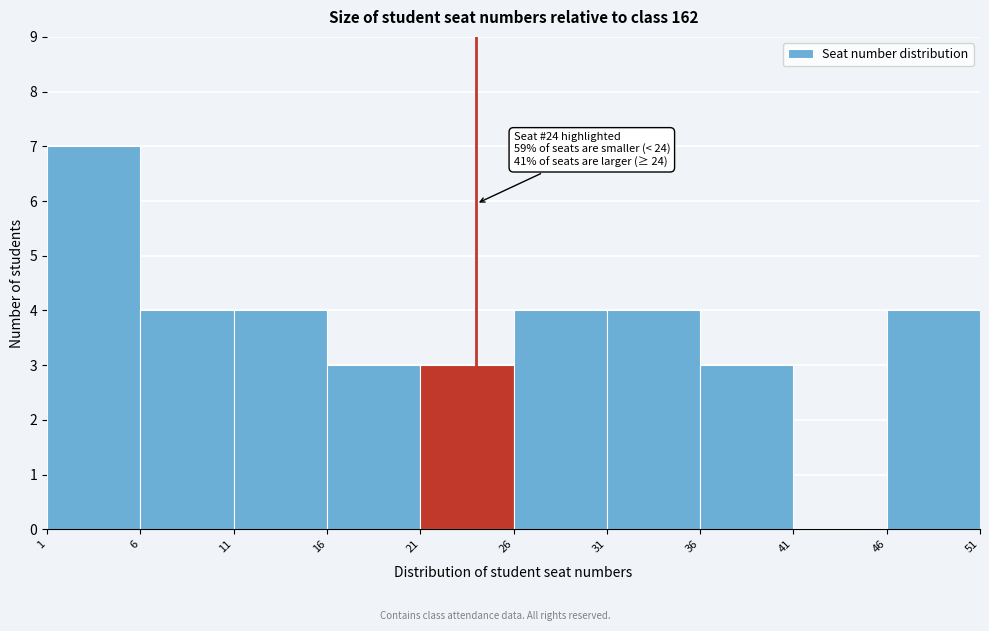

Which range on the x-axis has the tallest bar?

1 to 6